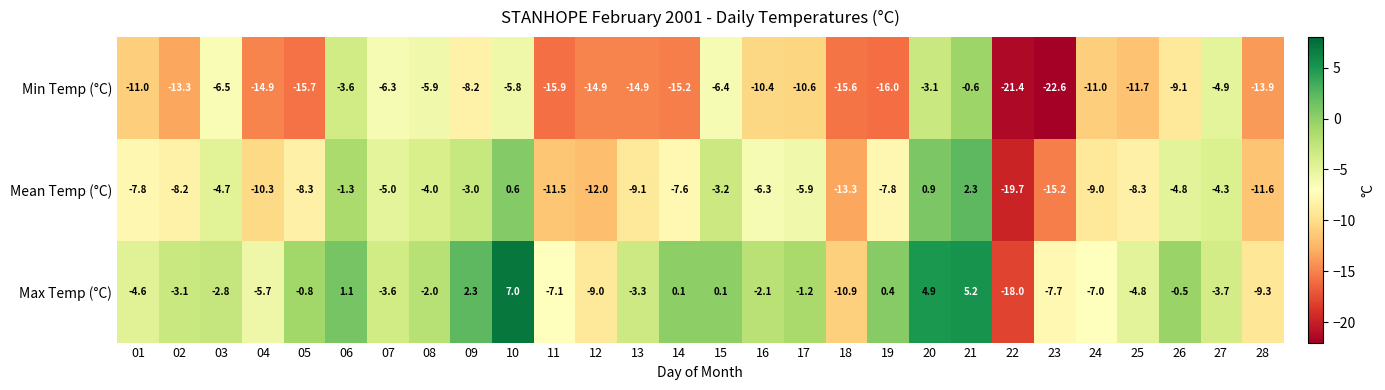

What is the difference between the maximum and minimum values in the Max Temp (°C) series?

25.0